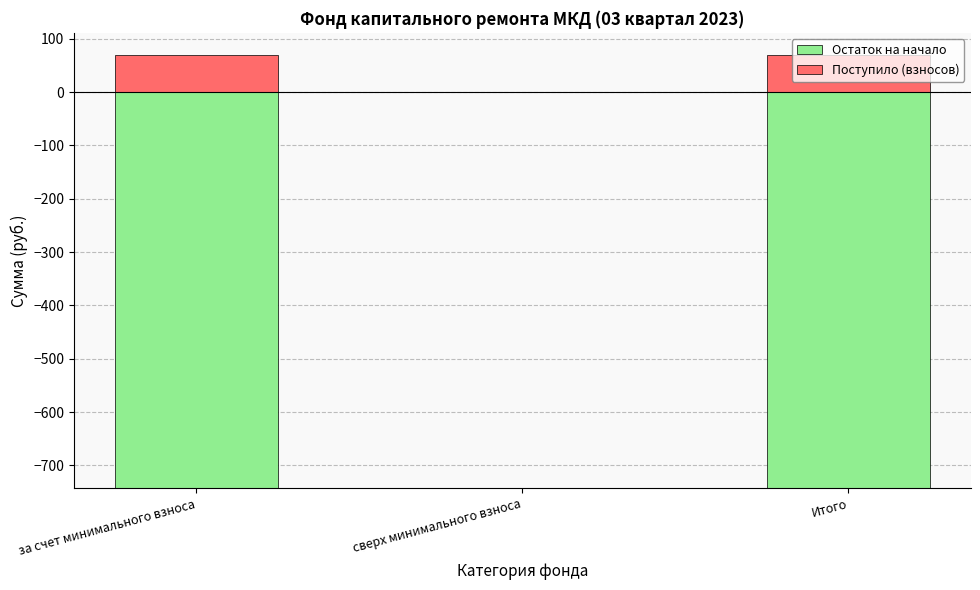

How many bars are there in each group?

2